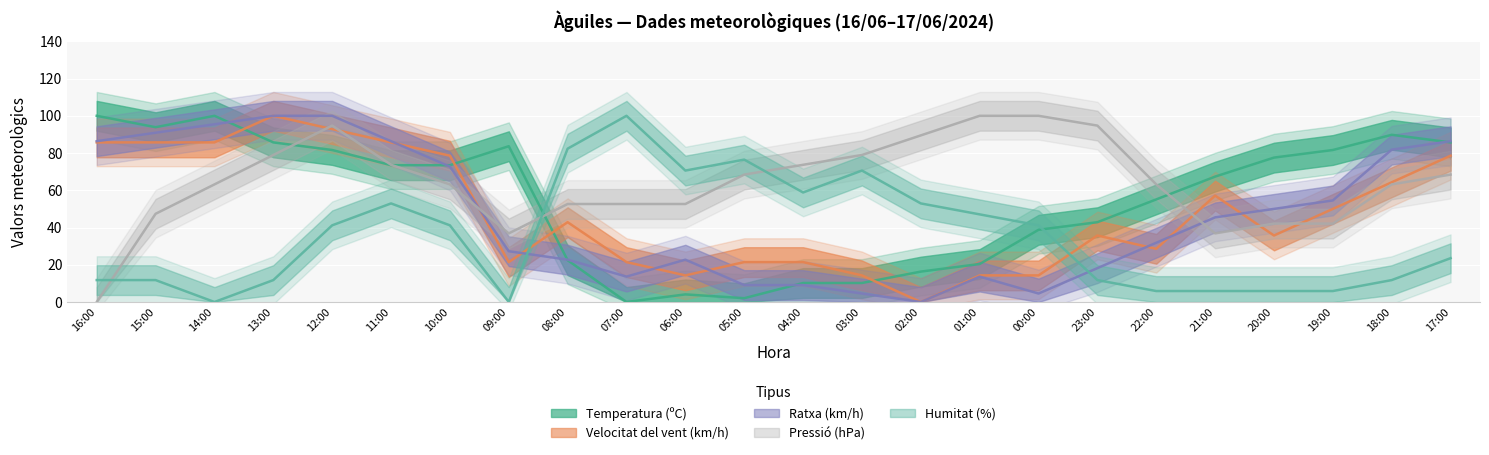

How many lines are shown in the chart?

5